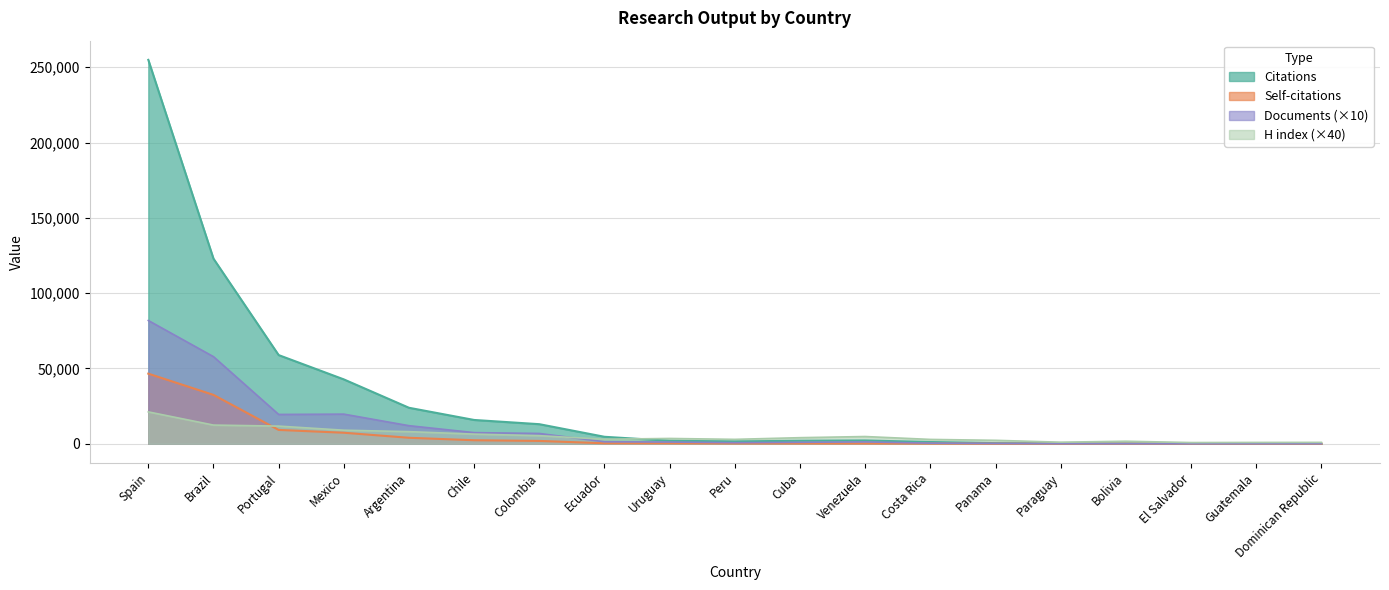

True or false: Documents and Citations intersect in this chart.

True